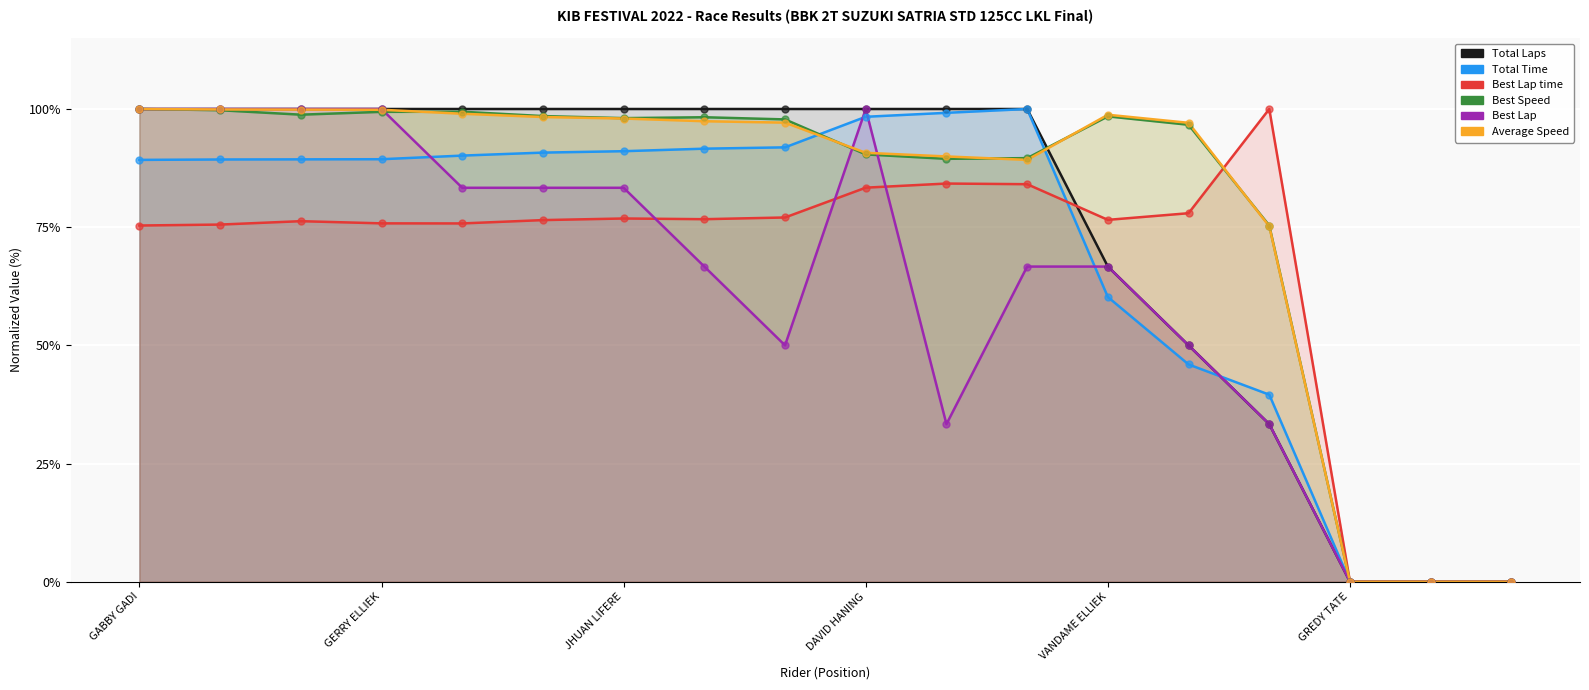

What are all the series names shown in the legend?

Total Laps, Total Time, Best Lap time, Best Speed, Best Lap, Average Speed